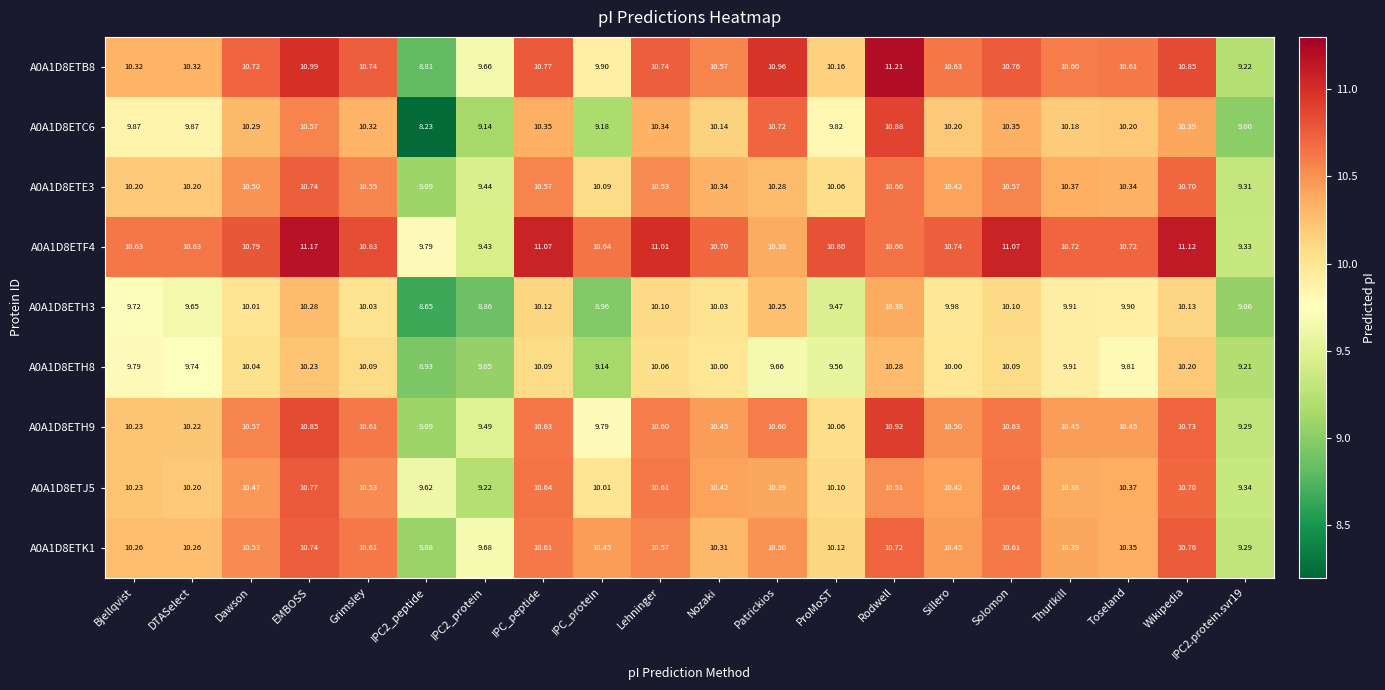

Which category has the highest value across all series?

Rodwell